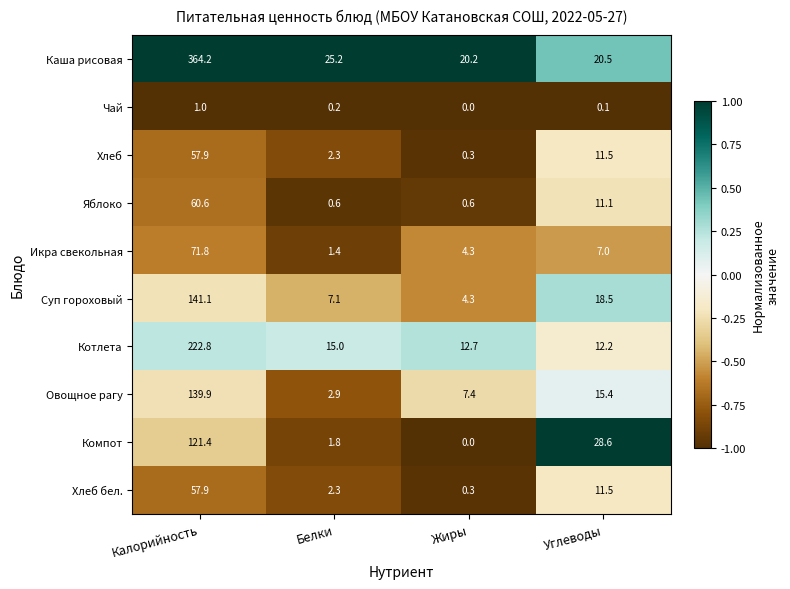

Rank the categories by Икра свекольная value from highest to lowest.

Калорийность, Углеводы, Жиры, Белки